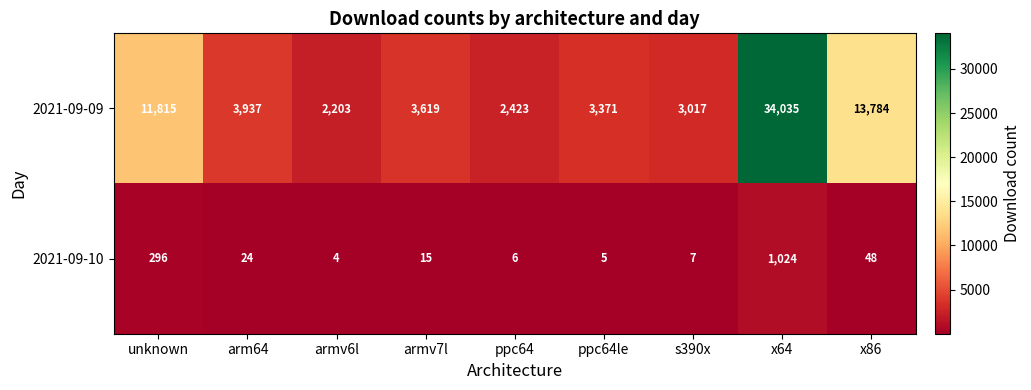

The value of 2021-09-09 at ppc64 is 2423. True or false?

True